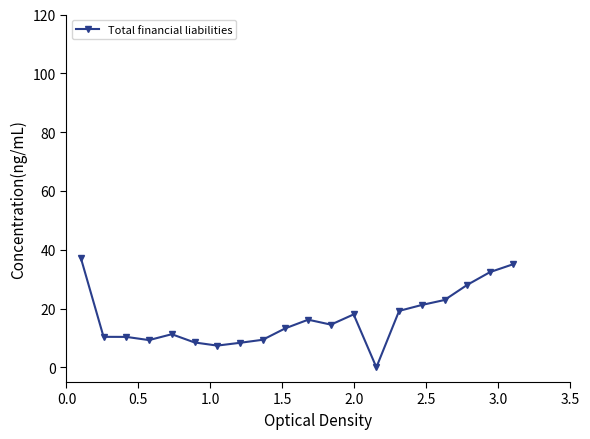

What is the greatest value displayed?

37.2